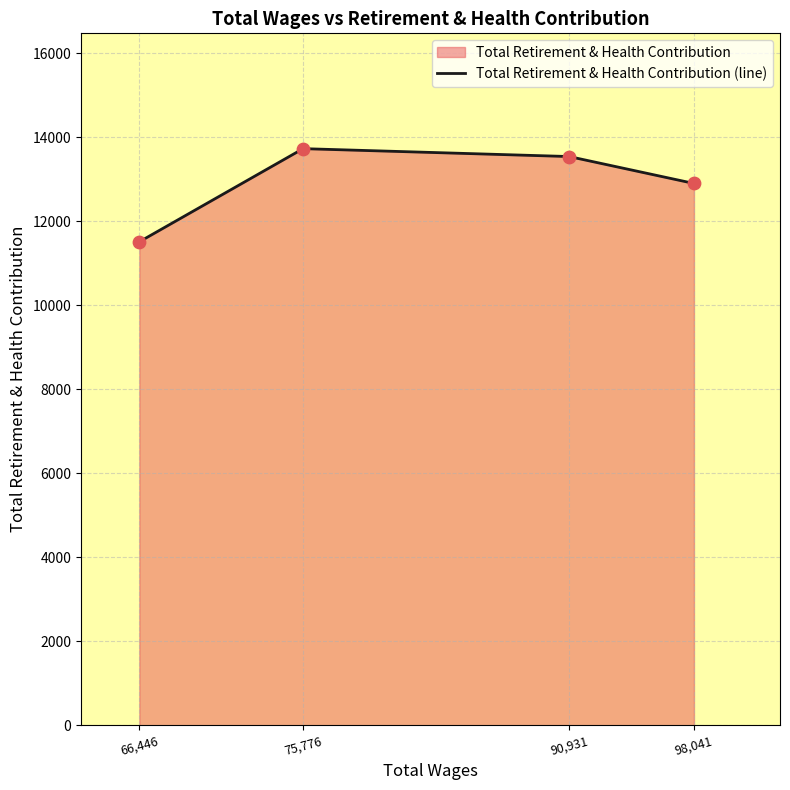

Between 98,041 and 66,446, which is larger?

98,041